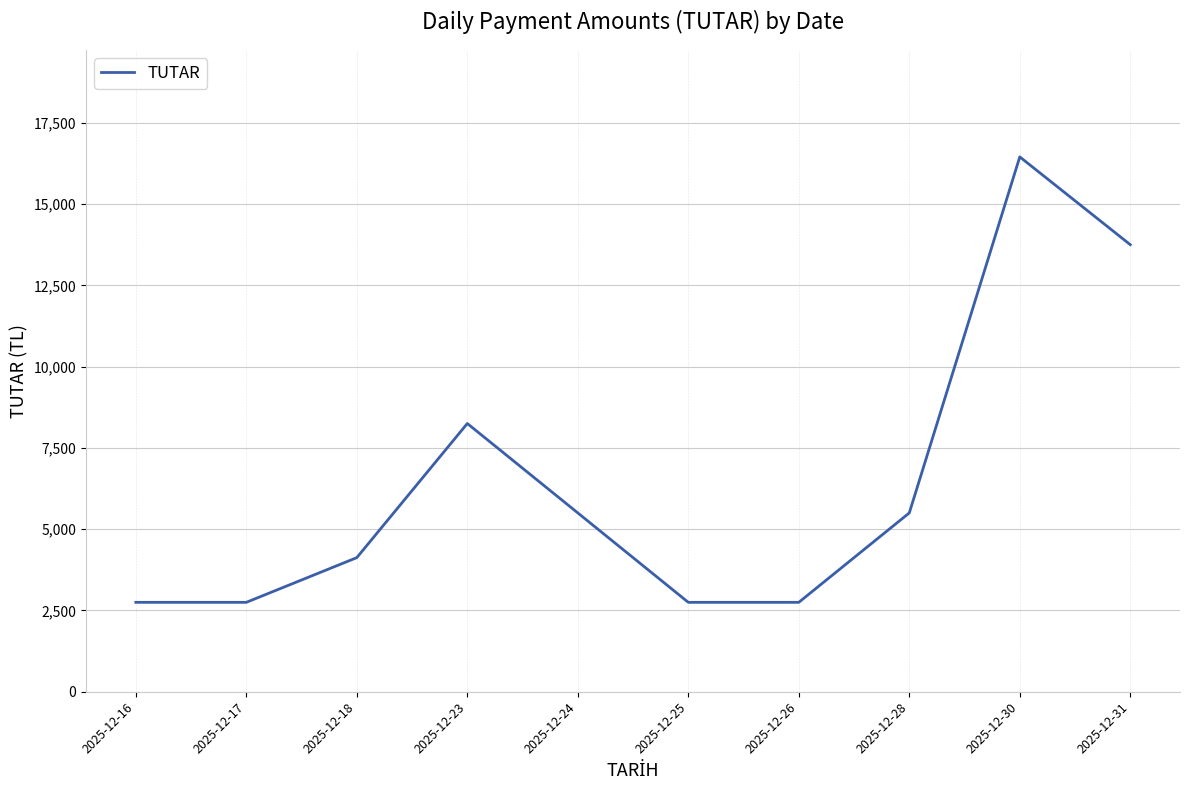

What is the smallest value displayed?

2750